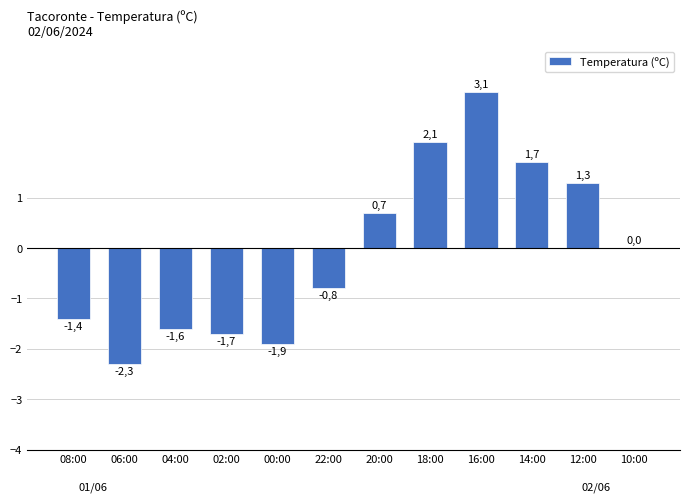

Rank the categories by value from lowest to highest.

06:00, 00:00, 02:00, 04:00, 08:00, 22:00, 10:00, 20:00, 12:00, 14:00, 18:00, 16:00